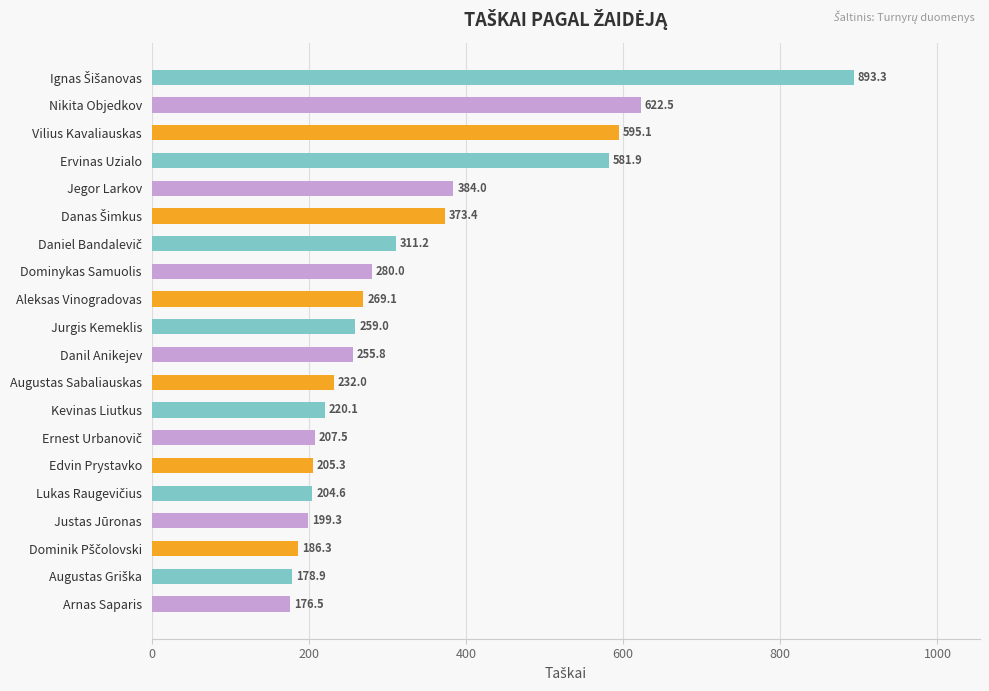

What is the difference between the maximum and minimum values?

716.8